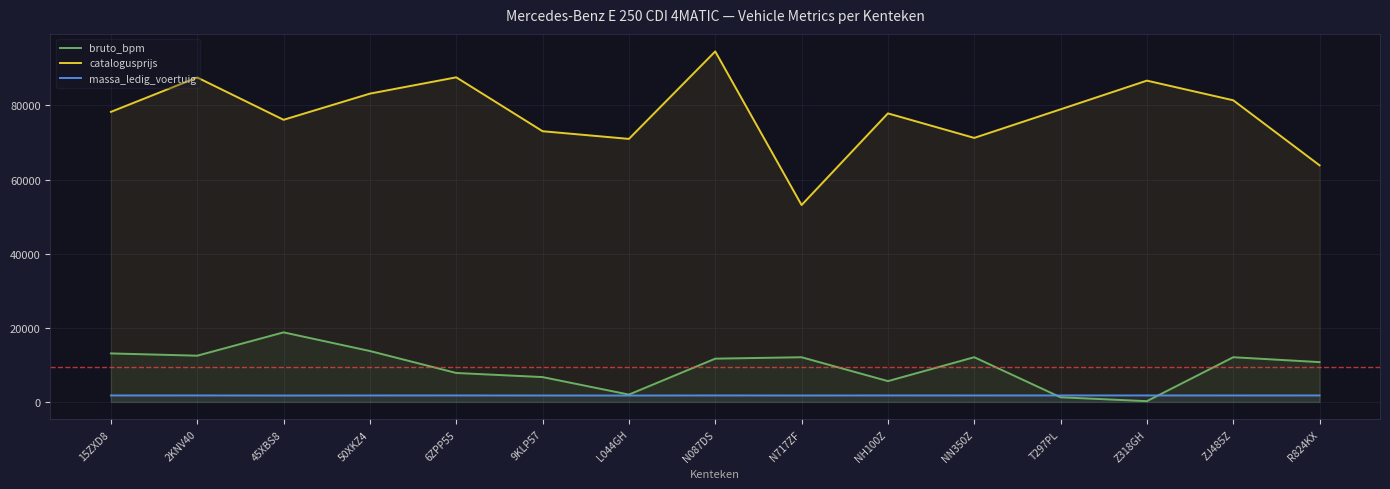

Reading left to right, list all the values displayed in this chart.

bruto_bpm: 15ZXD8=13085	2KNV40=12473	45XBS8=18770	50XKZ4=13736	6ZPP55=7807	9KLP57=6699	L044GH=1979	N087DS=11673	N717ZF=12056	NH100Z=5612	NN350Z=12065	T297PL=1247	Z318GH=203	ZJ485Z=12059	R824KX=10740
catalogusprijs: 15ZXD8=78268	2KNV40=87545	45XBS8=76129	50XKZ4=83190	6ZPP55=87588	9KLP57=73046	L044GH=70972	N087DS=94579	N717ZF=53121	NH100Z=77860	NN350Z=71242	T297PL=78953	Z318GH=86696	ZJ485Z=81394	R824KX=63843
massa_ledig_voertuig: 15ZXD8=1740	2KNV40=1745	45XBS8=1720	50XKZ4=1740	6ZPP55=1745	9KLP57=1730	L044GH=1720	N087DS=1745	N717ZF=1730	NH100Z=1745	NN350Z=1740	T297PL=1745	Z318GH=1745	ZJ485Z=1740	R824KX=1745